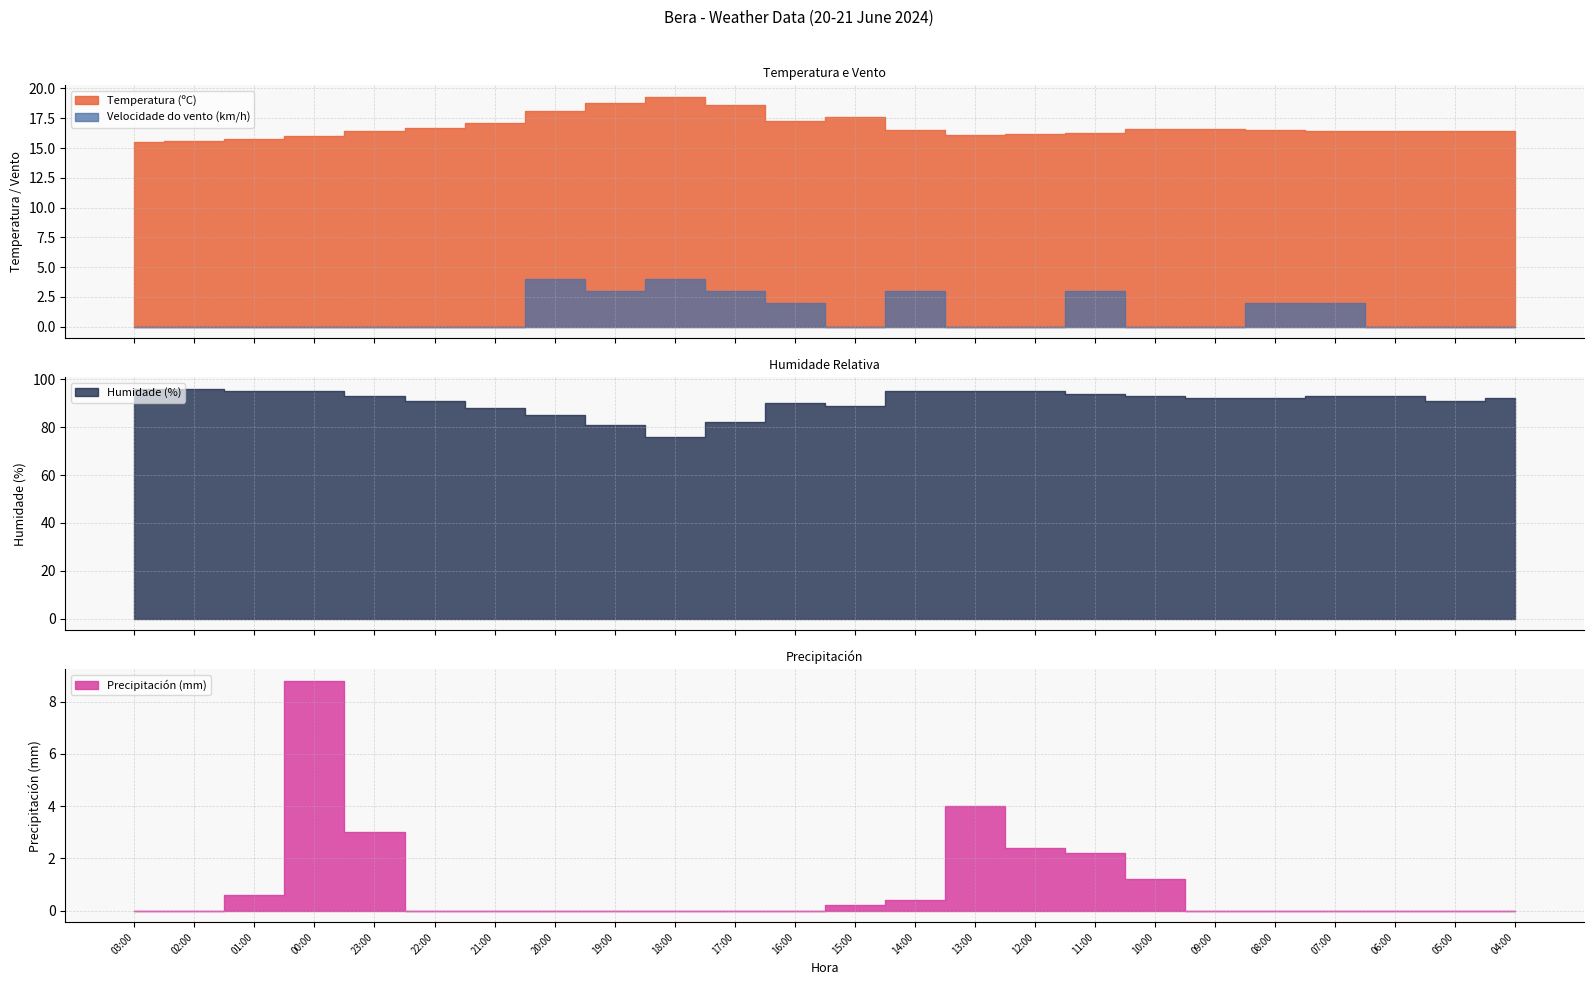

What is the label of the 17th point from the left?

11:00